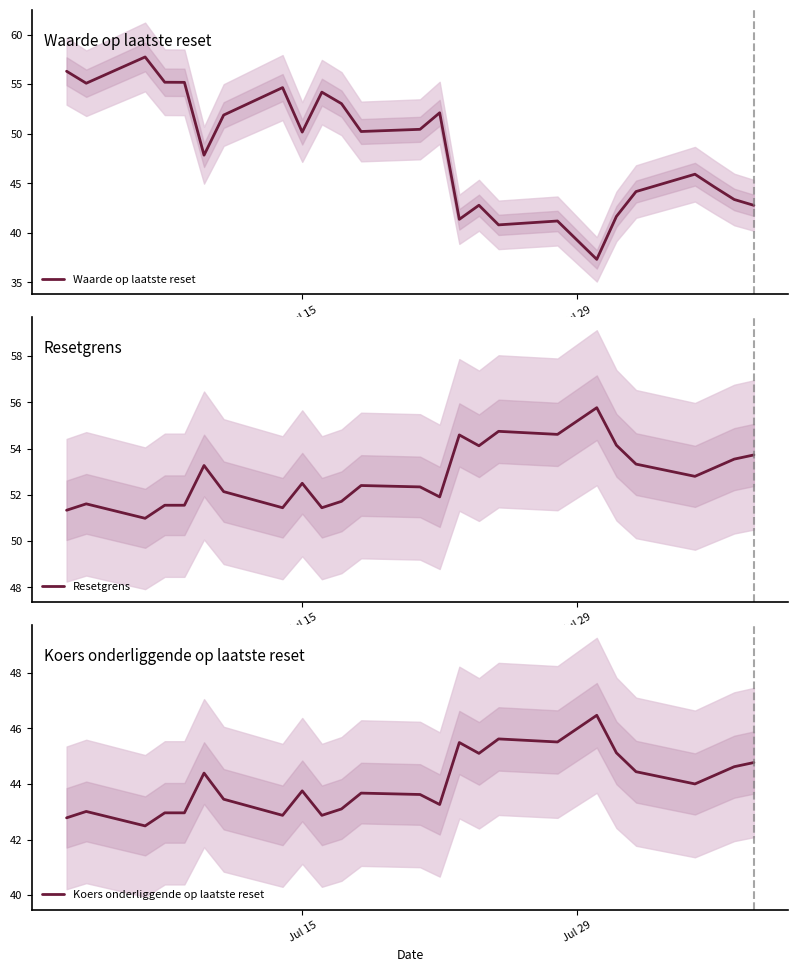

What is the maximum value for Koers onderliggende op laatste reset?

46.5